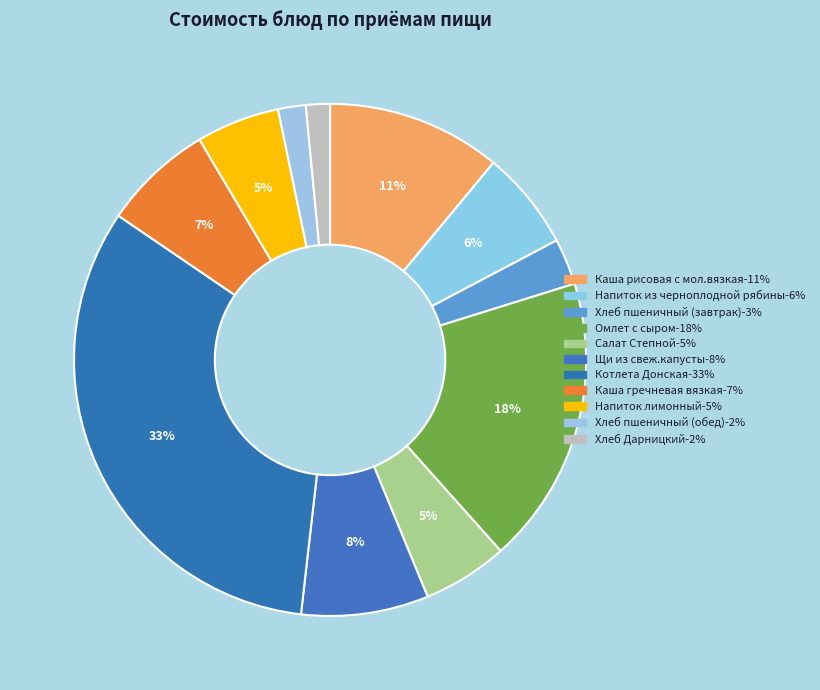

Count the number of slices in the pie.

11